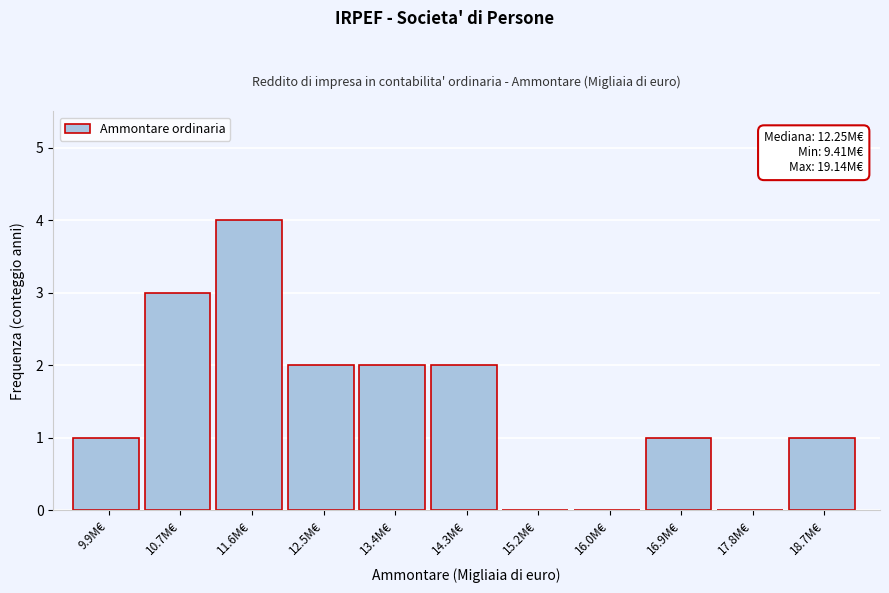

Reading left to right, what are all the values shown in this chart?

9.9M€=1	10.7M€=3	11.6M€=4	12.5M€=2	13.4M€=2	14.3M€=2	15.2M€=0	16.0M€=0	16.9M€=1	17.8M€=0	18.7M€=1